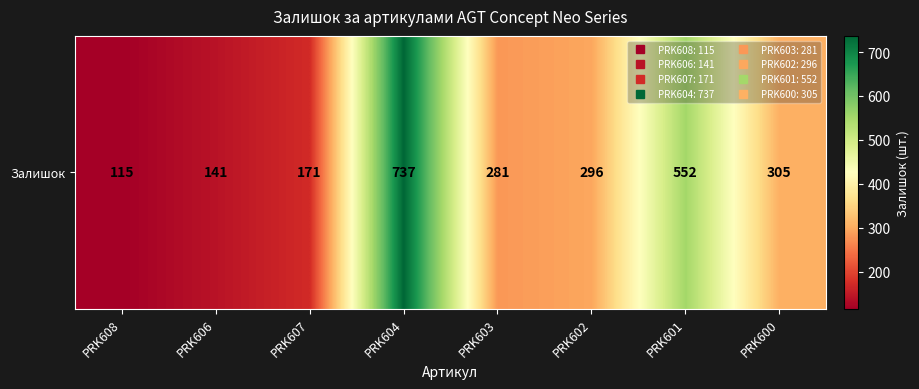

Which category has the lowest value across all series?

PRK608